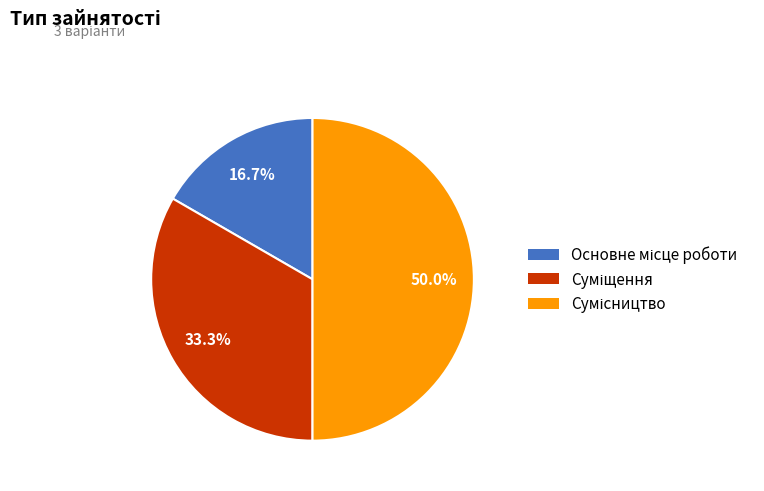

How many slices are in this pie chart?

3